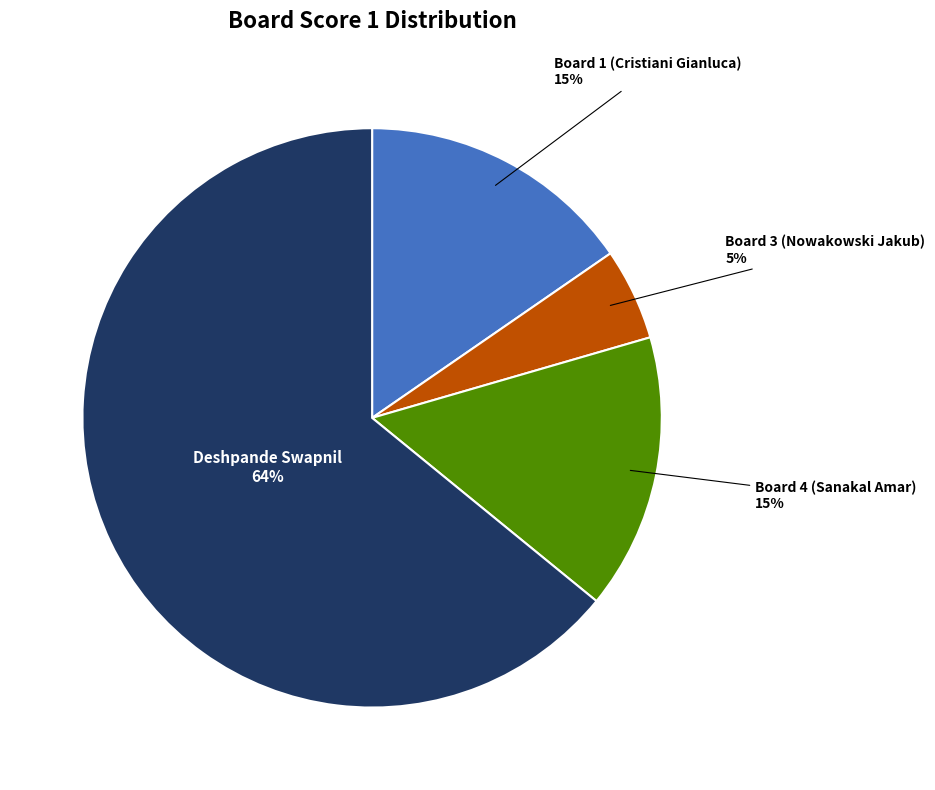

To the nearest percent, what is the average slice percentage?

25%